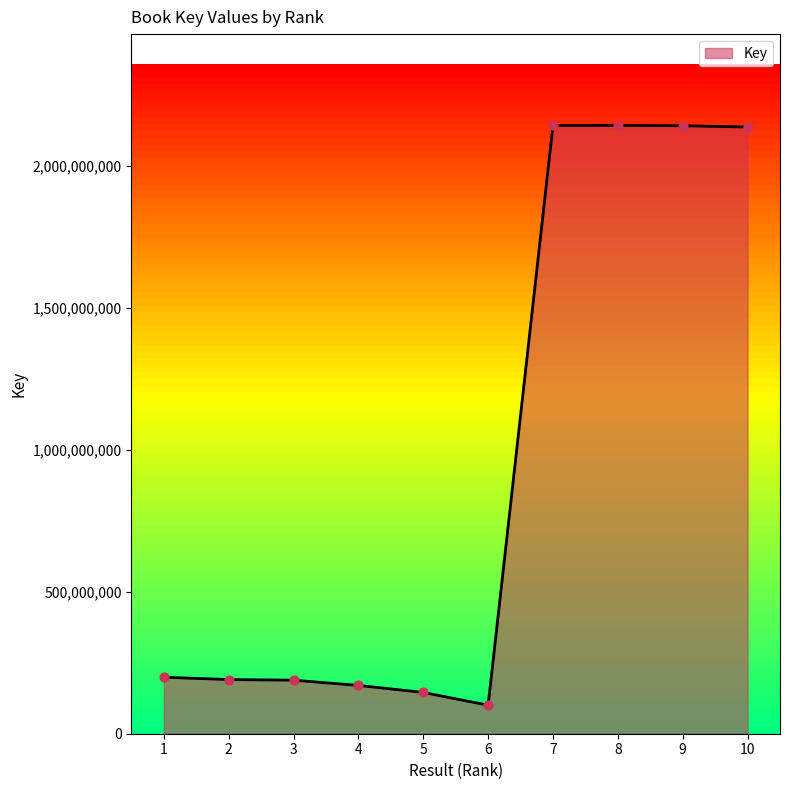

What is the ratio of the value at 8 to the value at 3?

11.4